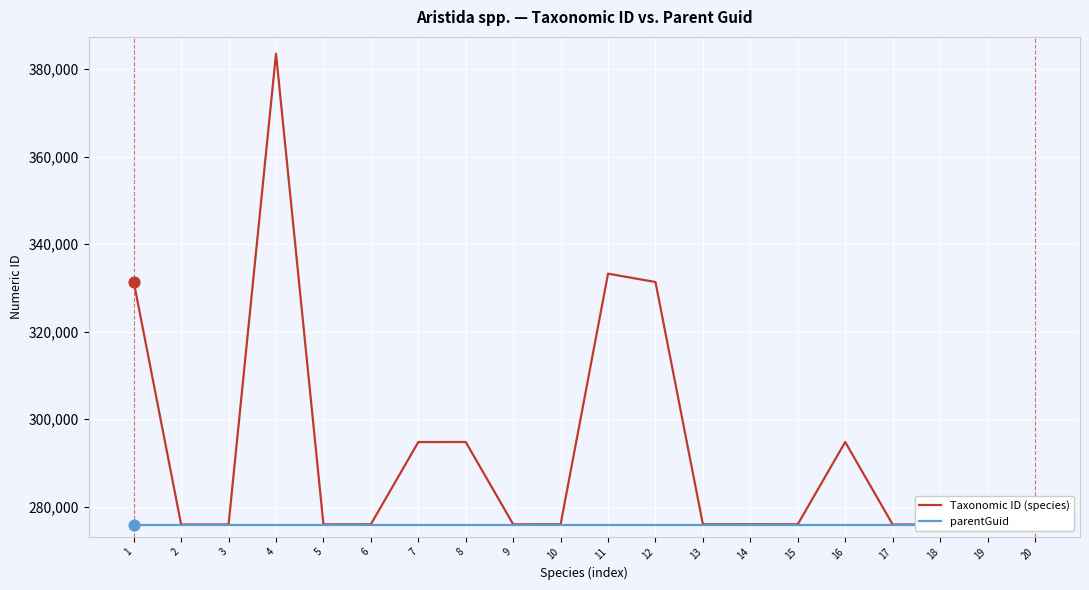

Which series has the widest spread of Y values?

Taxonomic ID (species)